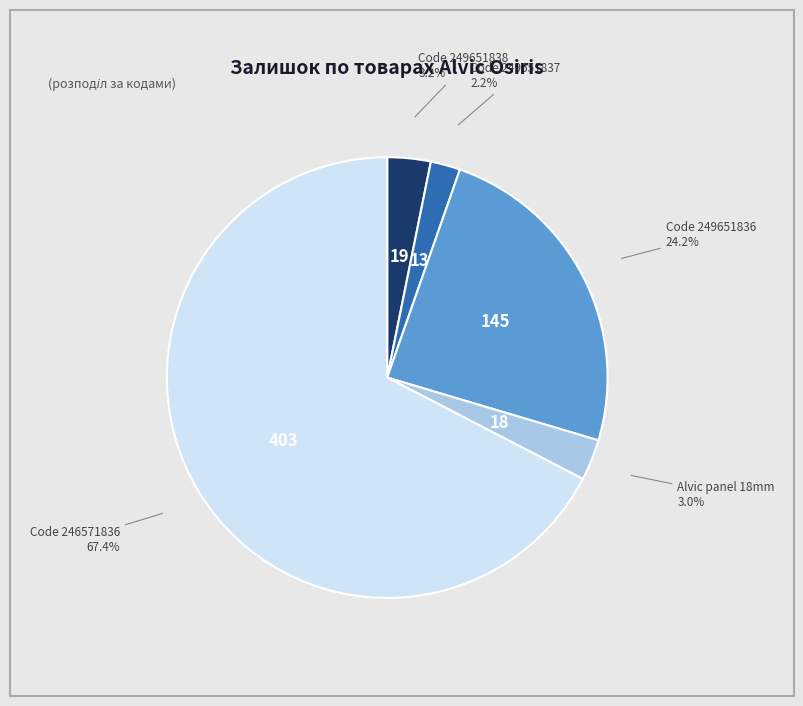

Count the number of slices in the pie.

5